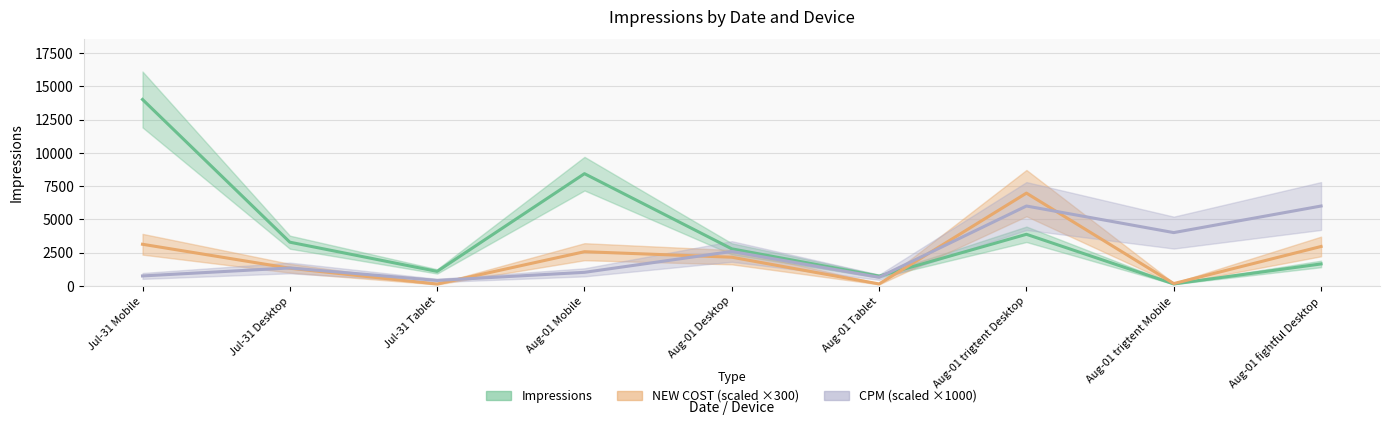

What is the average value of the NEW COST series?

2167.9